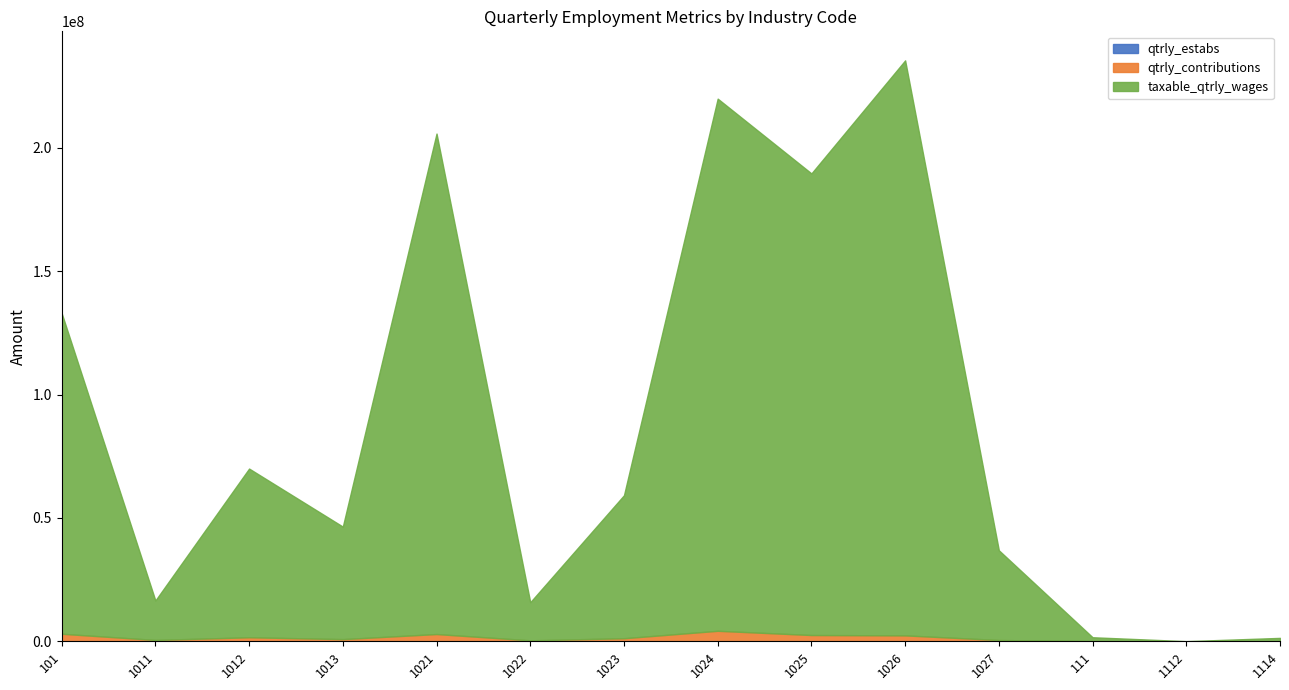

At which category is the sum across all series the highest?

1026